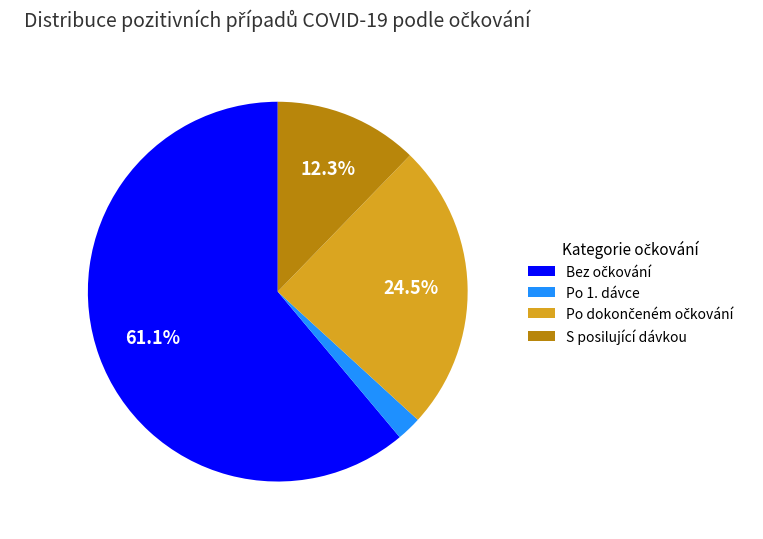

Is there a majority slice in this chart?

Yes